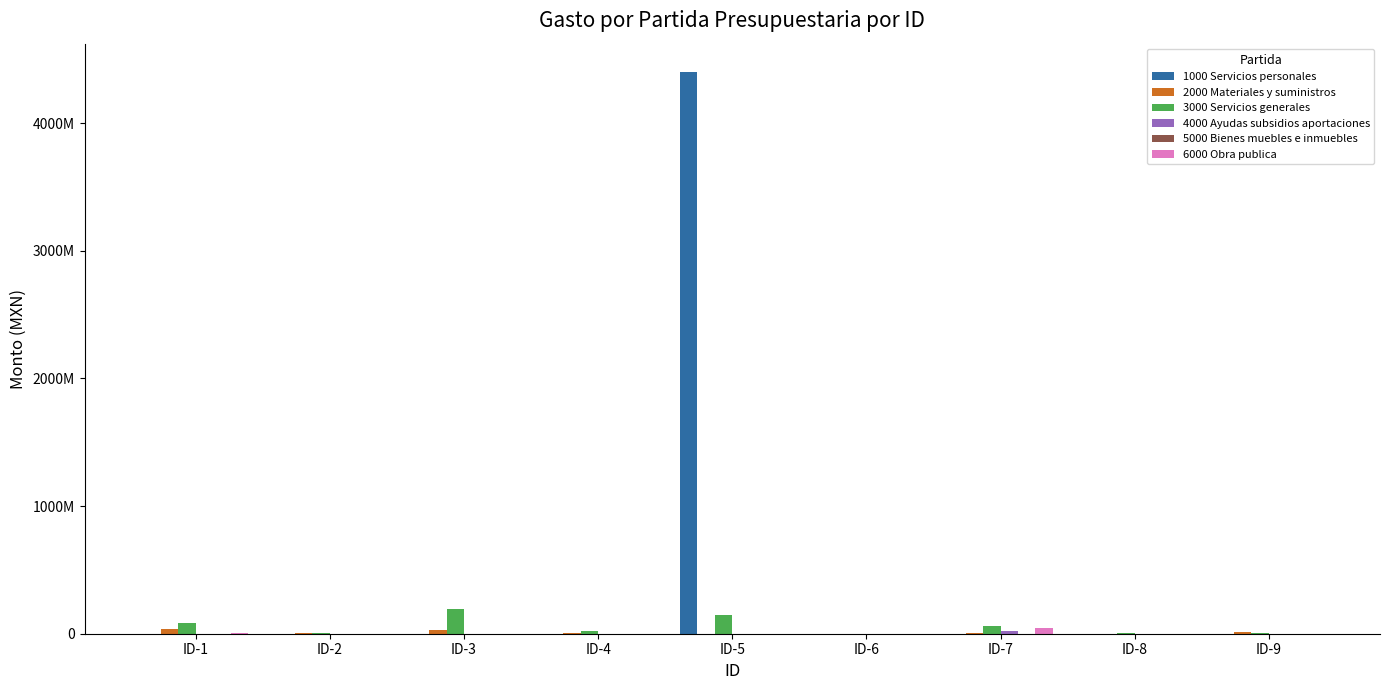

Are the bars grouped side by side (vs. stacked)?

Yes